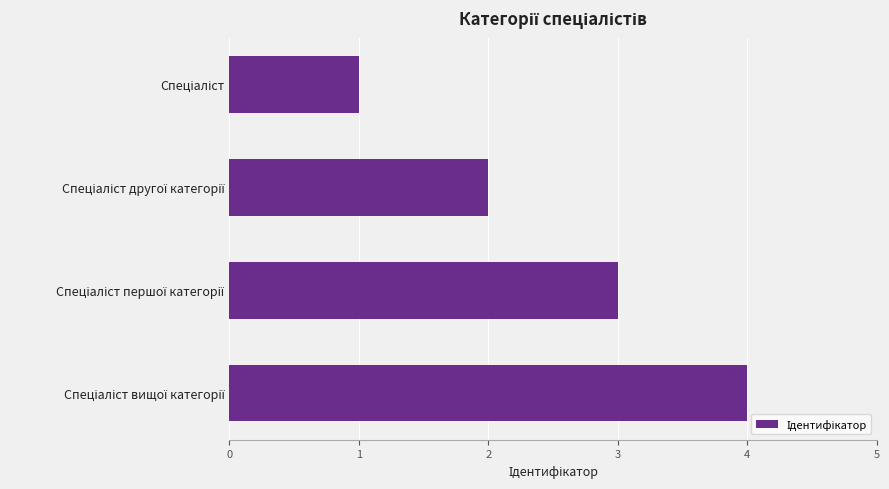

Count the number of data series in this chart.

1